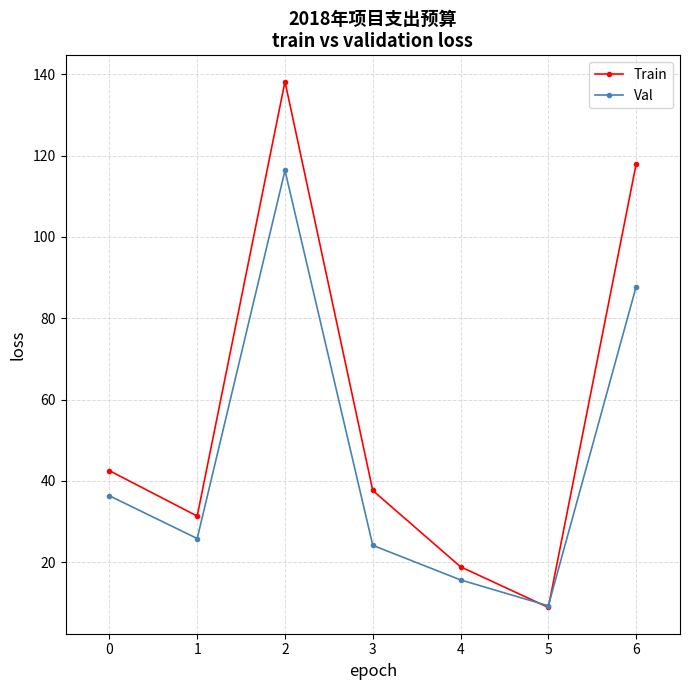

List the labels in order of Train value, smallest first.

5, 4, 1, 3, 0, 6, 2